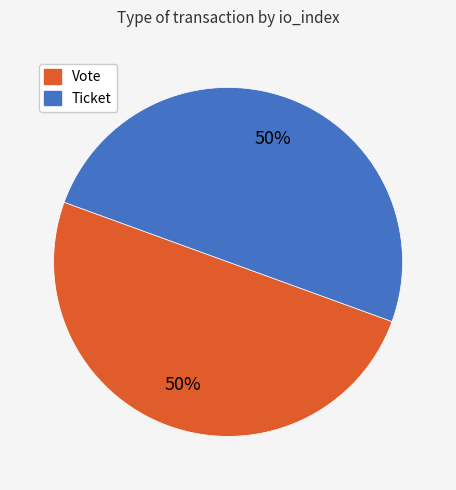

To the nearest percent, what is the difference between the largest and smallest slice percentages?

0%